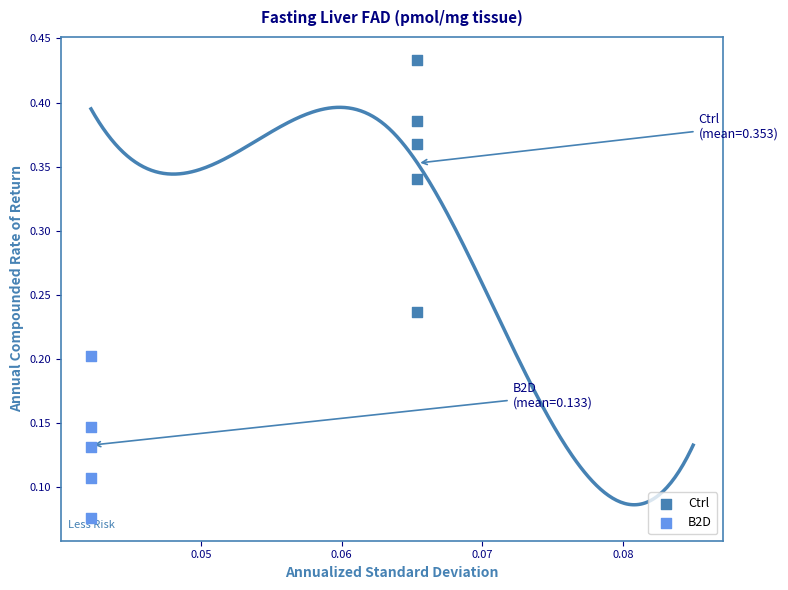

Which series has the widest spread of Y values?

Ctrl